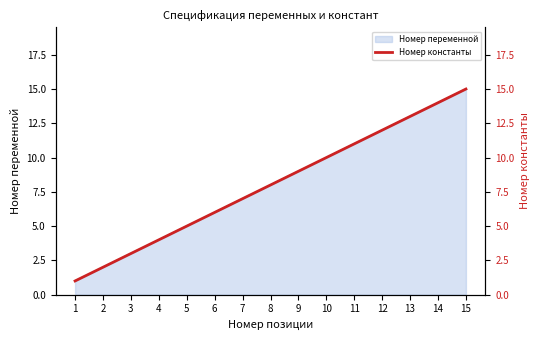

List the labels in order of value, largest first.

15, 14, 13, 12, 11, 10, 9, 8, 7, 6, 5, 4, 3, 2, 1